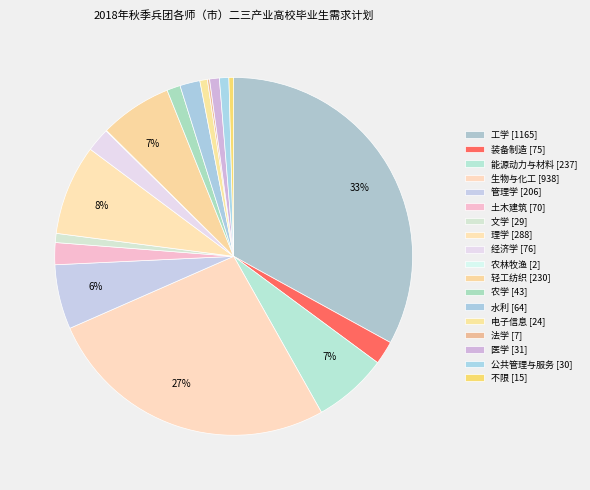

Which category has the smallest portion of the pie?

农林牧渔